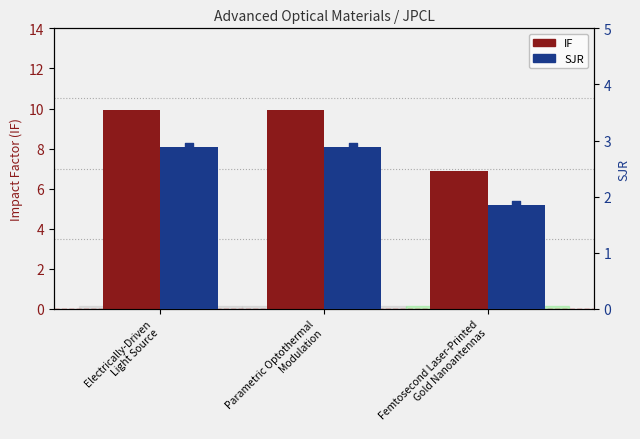

Which series has the largest total across all categories?

IF